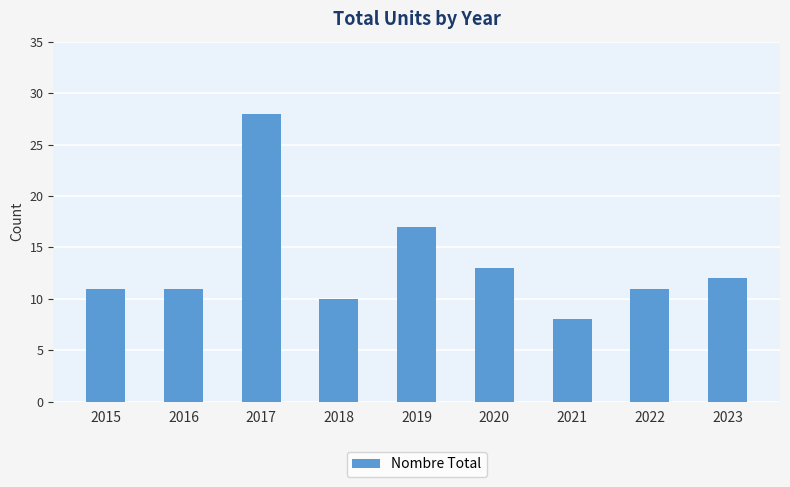

What value does the data have at 2023, to the nearest 5?

10